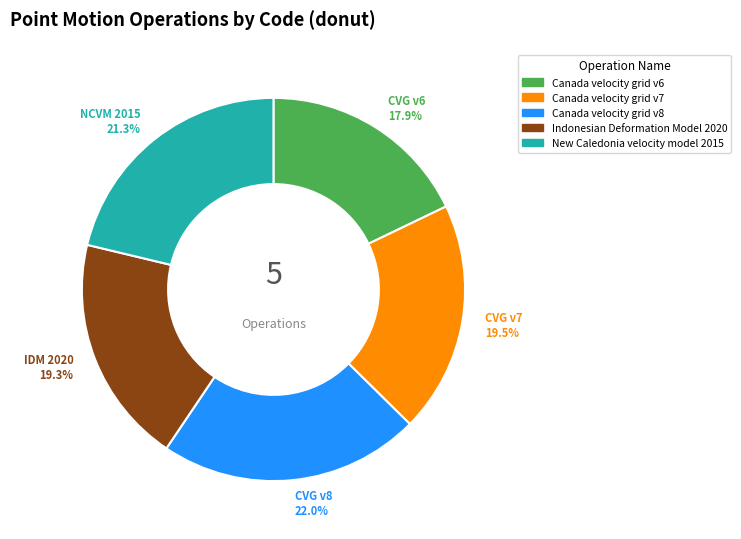

Is the sum of Canada velocity grid v8 and New Caledonia velocity model 2015 greater than half?

No